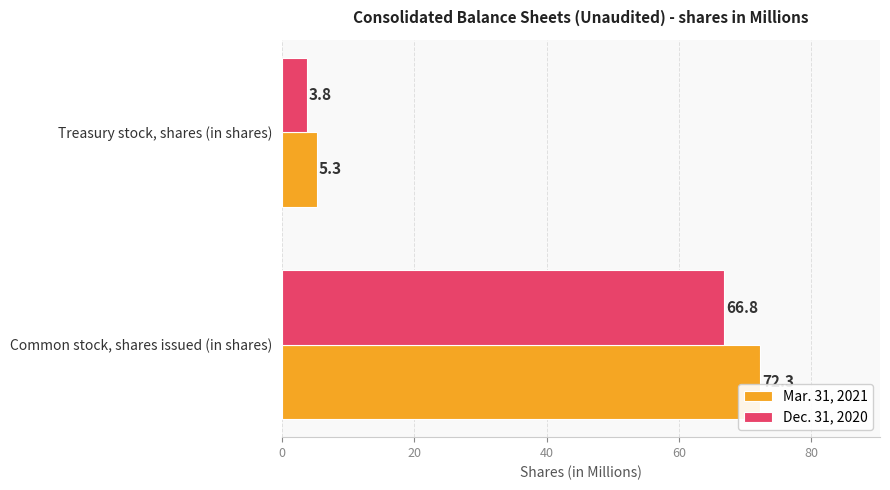

What is the maximum value shown in the chart?

72.3